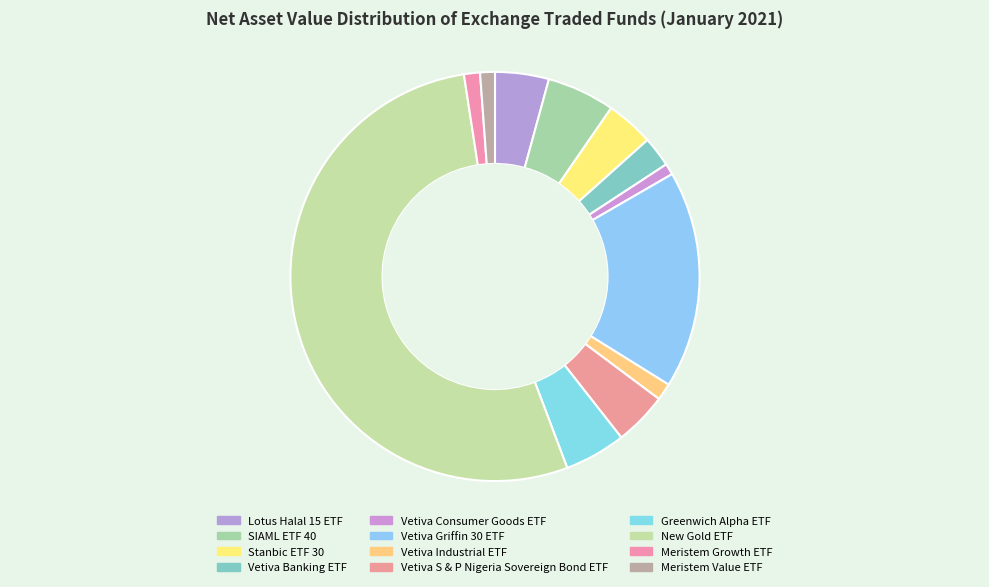

The SIAML ETF 40 slice represents 5% of the pie. True or false?

True